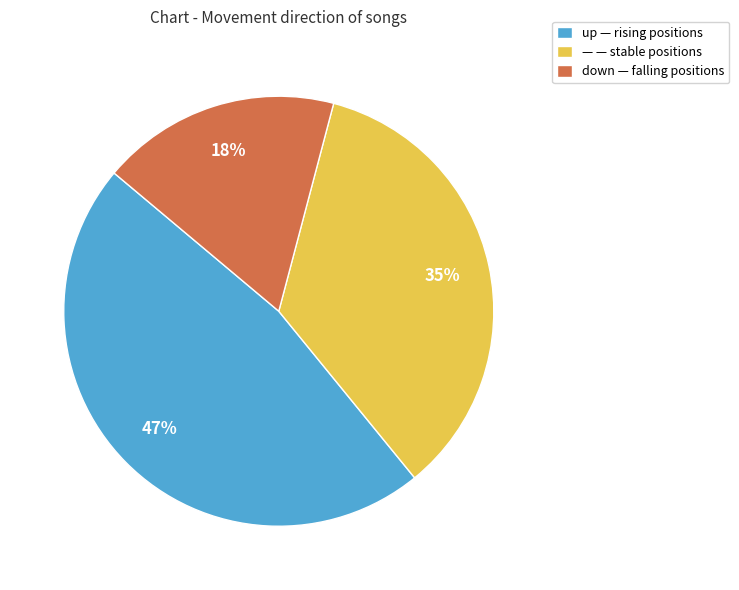

What is the smallest slice in the pie chart?

down — falling positions